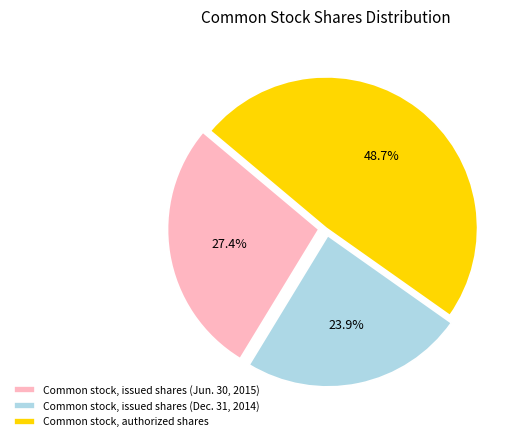

What percentage is NOT represented by Common stock, authorized shares?

51.3%